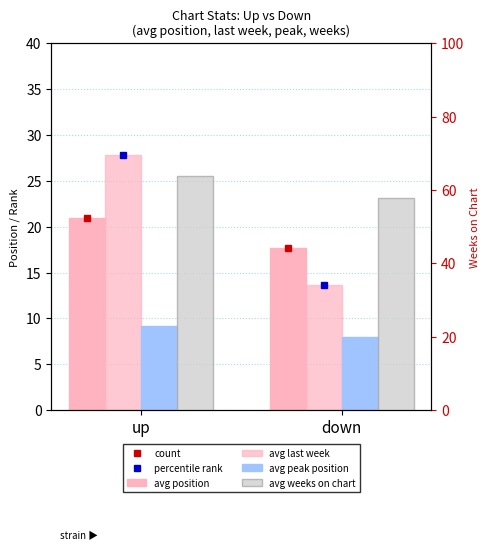

The value of avg peak position at down is 8.0. True or false?

True